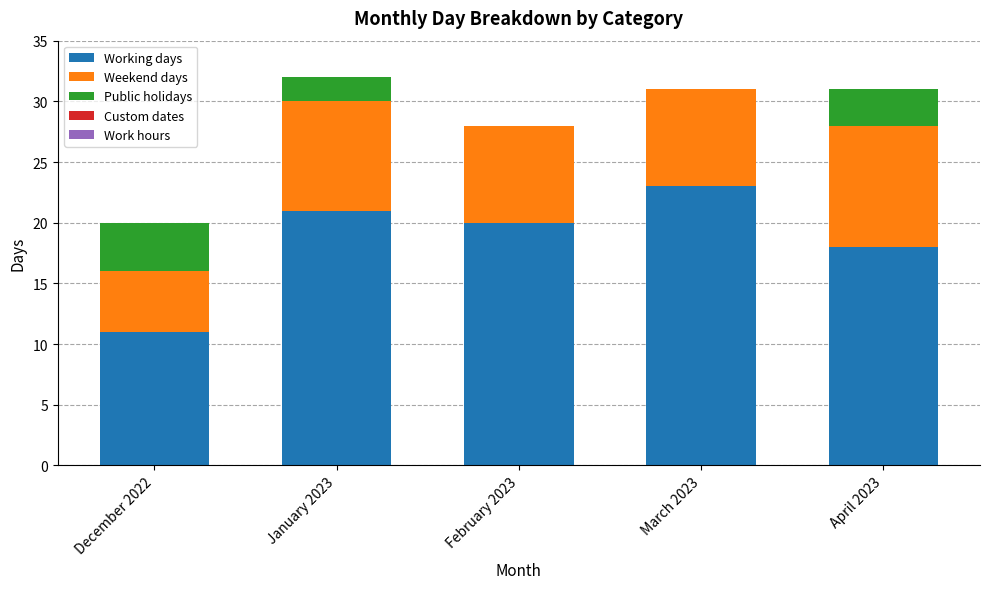

What is the highest value of the Working days series?

23